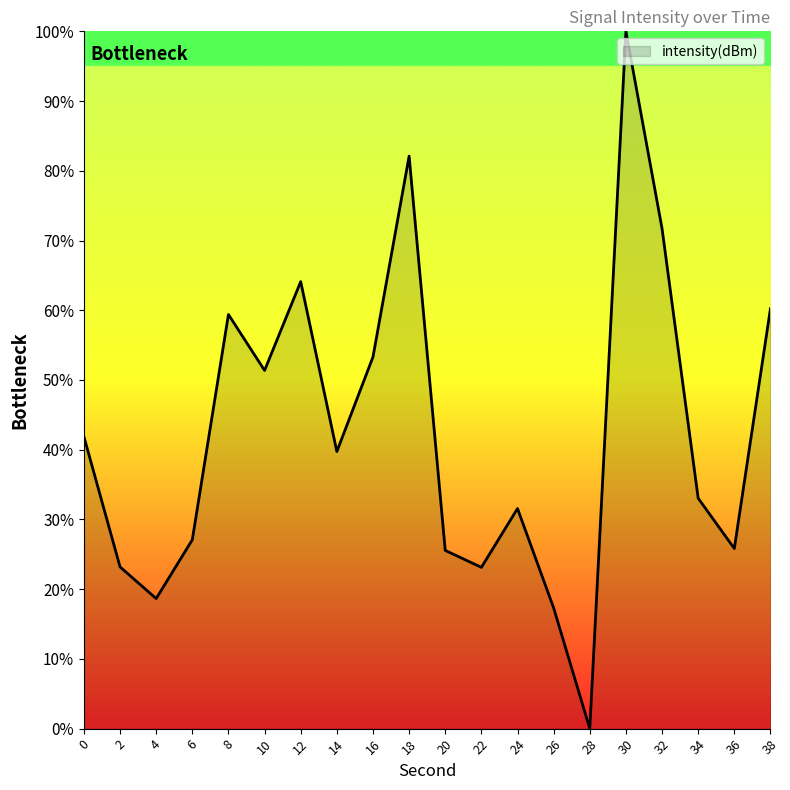

What is the difference between the values at 22 and 30?

76.9